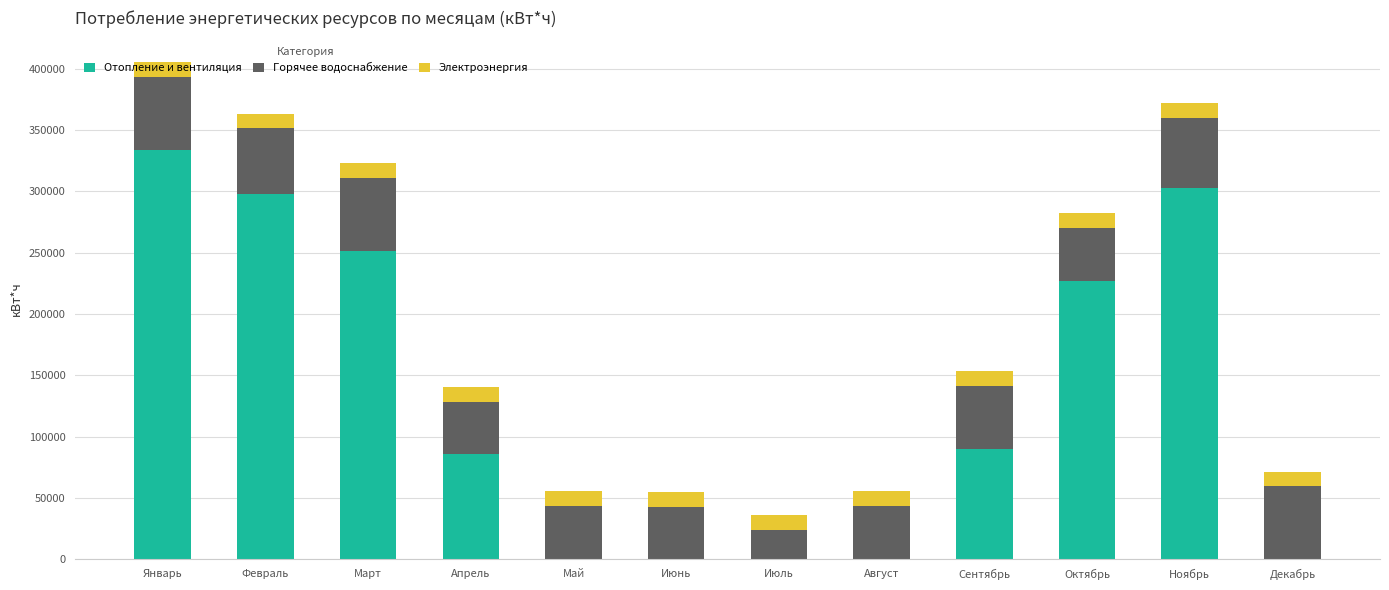

The value of Отопление и вентиляция at Июль is 0.0. True or false?

True